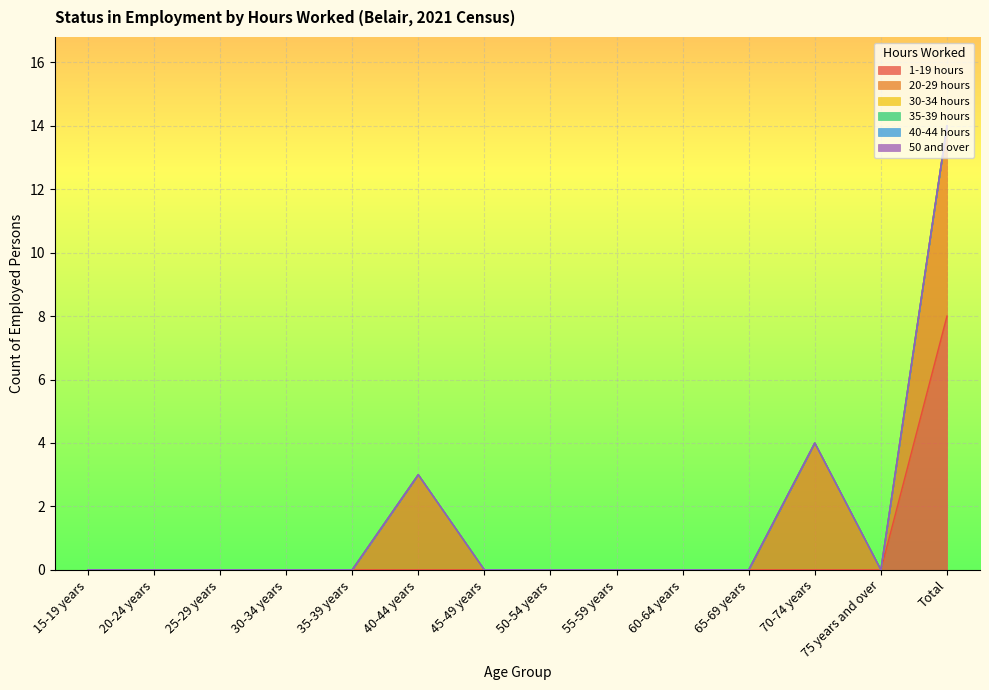

True or false: 40-44 hours has a value of 0 at 55-59 years.

True